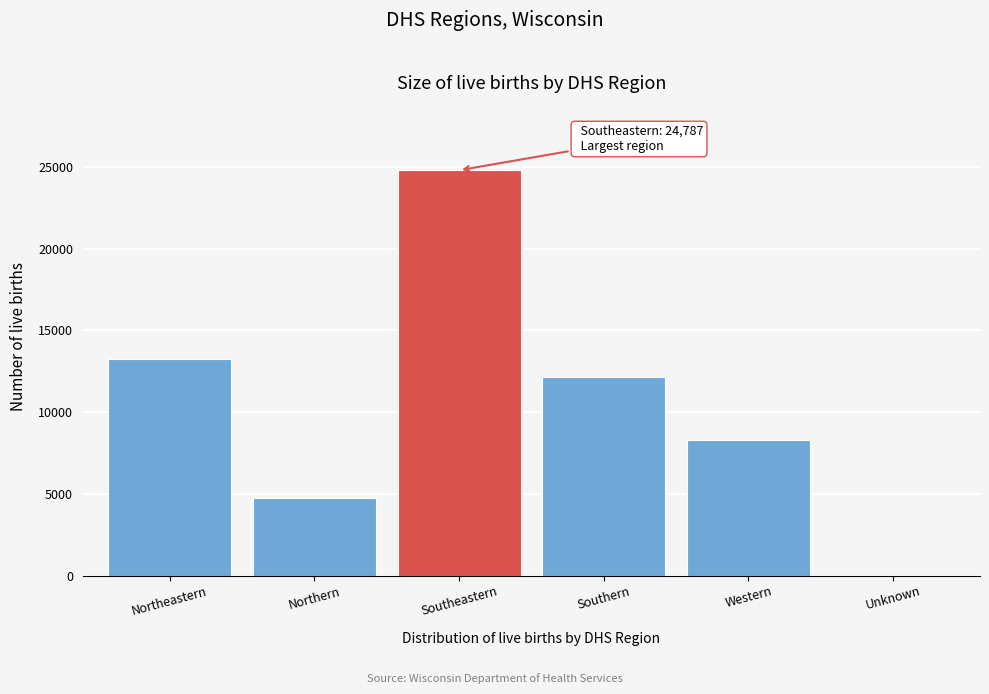

Reading left to right, what are all the values shown in this chart?

Northeastern=13266	Northern=4746	Southeastern=24787	Southern=12169	Western=8299	Unknown=13